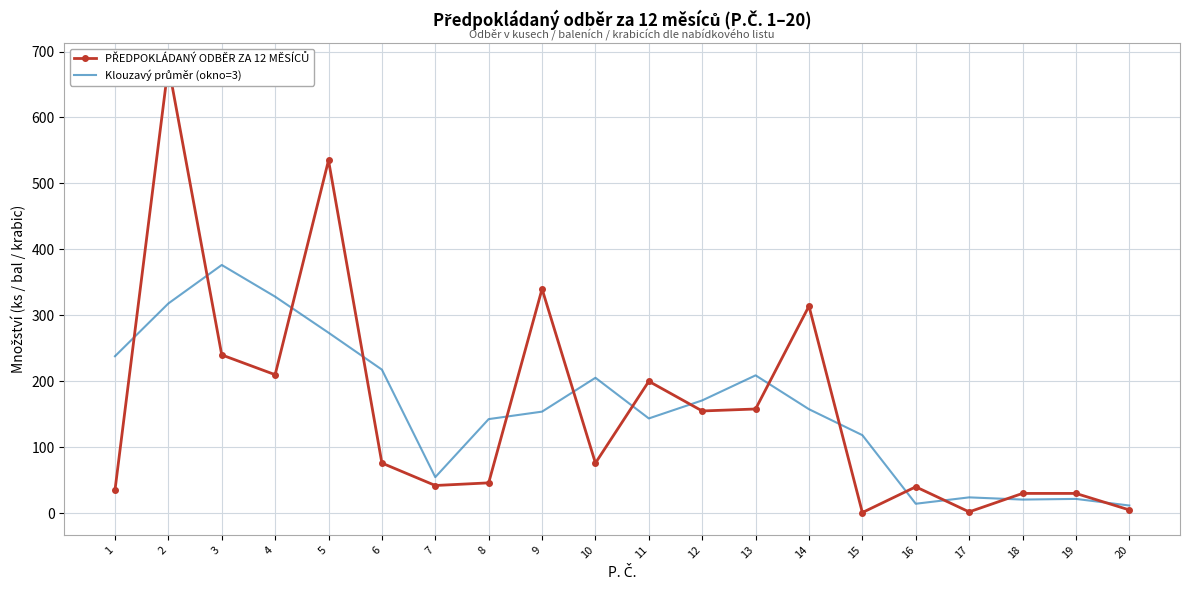

Rank the series at 1 from lowest to highest value.

PŘEDPOKLÁDANÝ ODBĚR ZA 12 MĚSÍCŮ, Klouzavý průměr (okno=3)